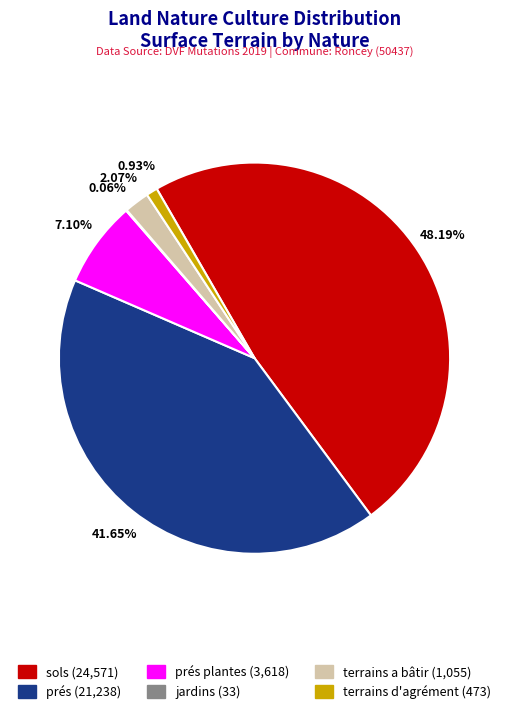

Does any single category account for the majority?

No